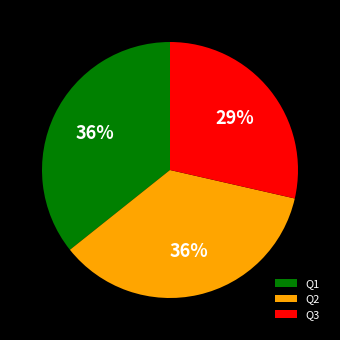

Do Q3 and Q1 together represent more than half of the pie?

Yes